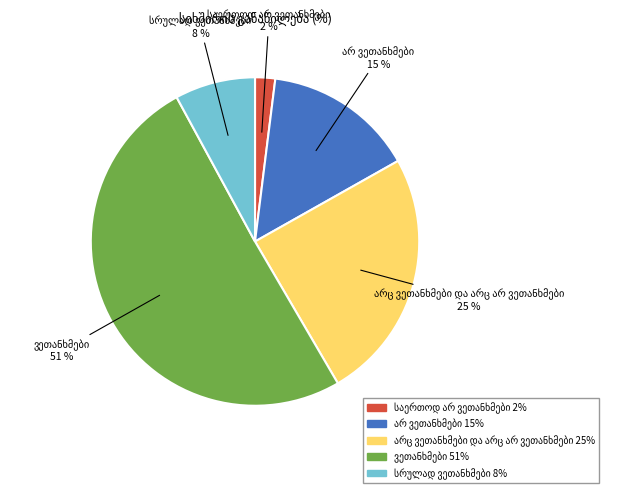

To the nearest percent, what is the average slice percentage?

20%